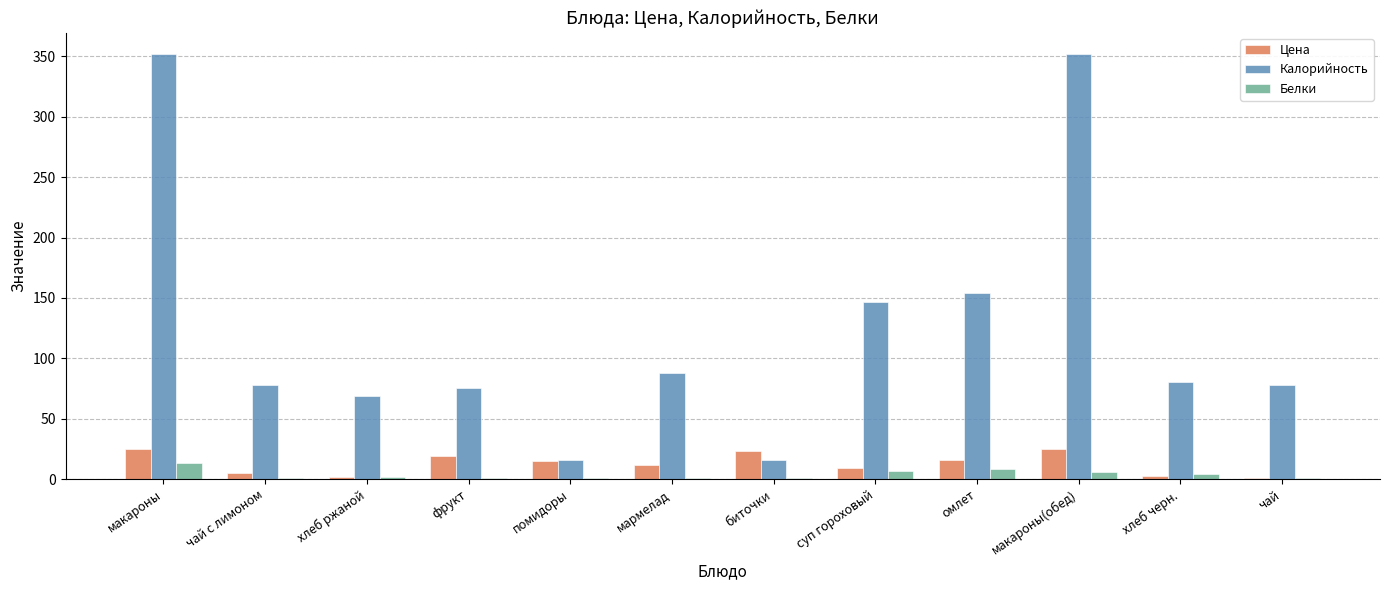

How many categories are shown in the chart?

12